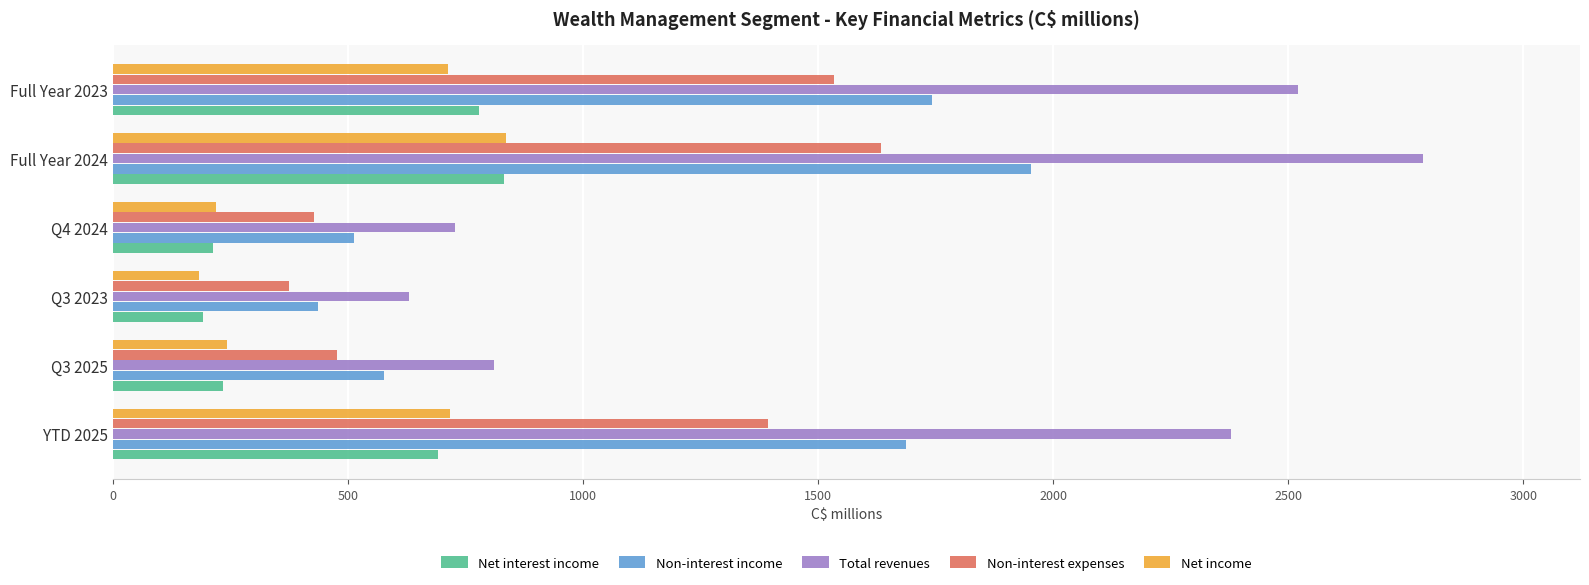

At which category is the sum across all series the highest?

Full Year 2024